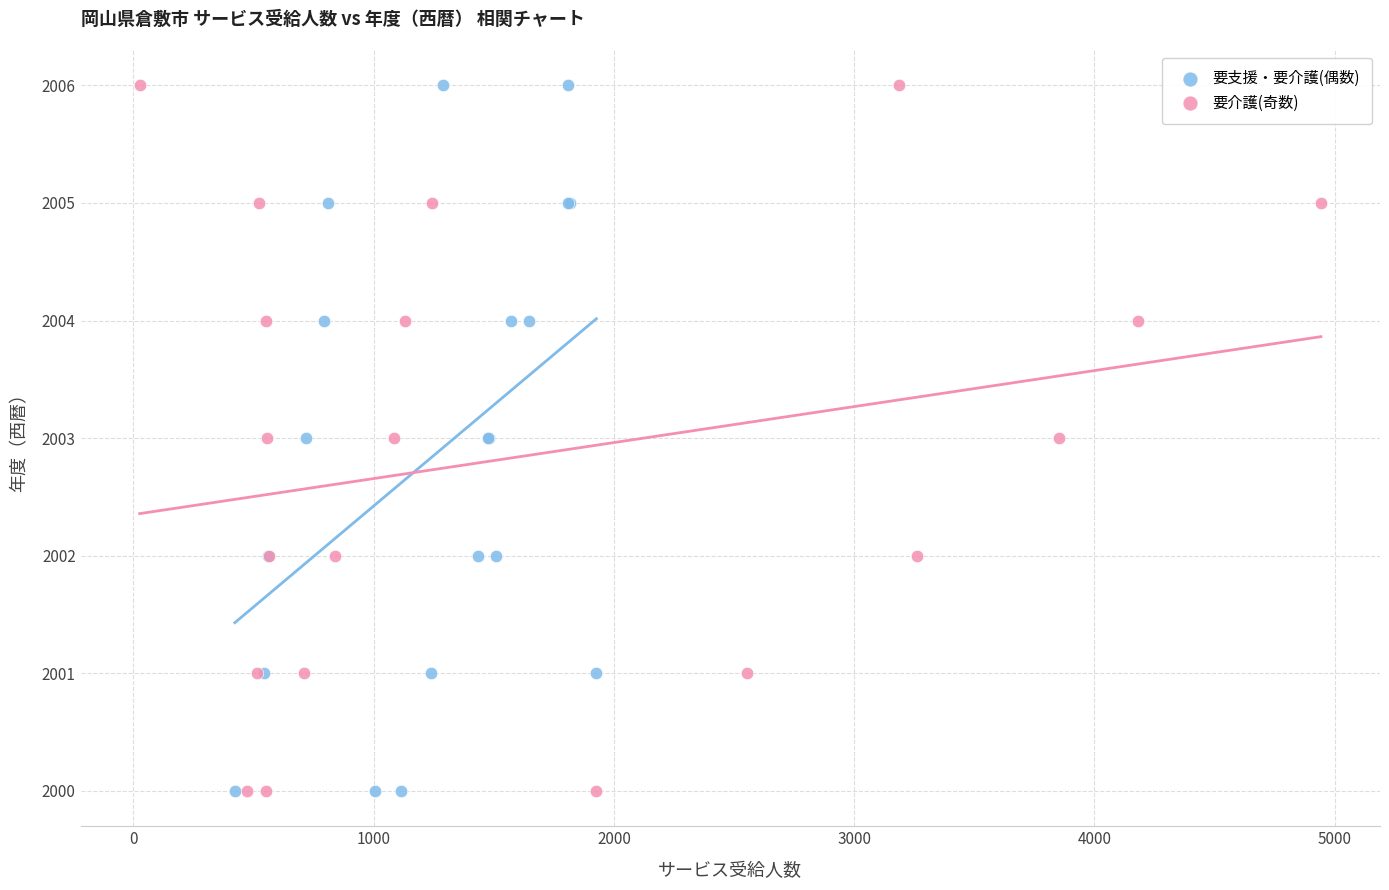

What are all the series names shown in the legend?

要支援・要介護(偶数), 要介護(奇数)